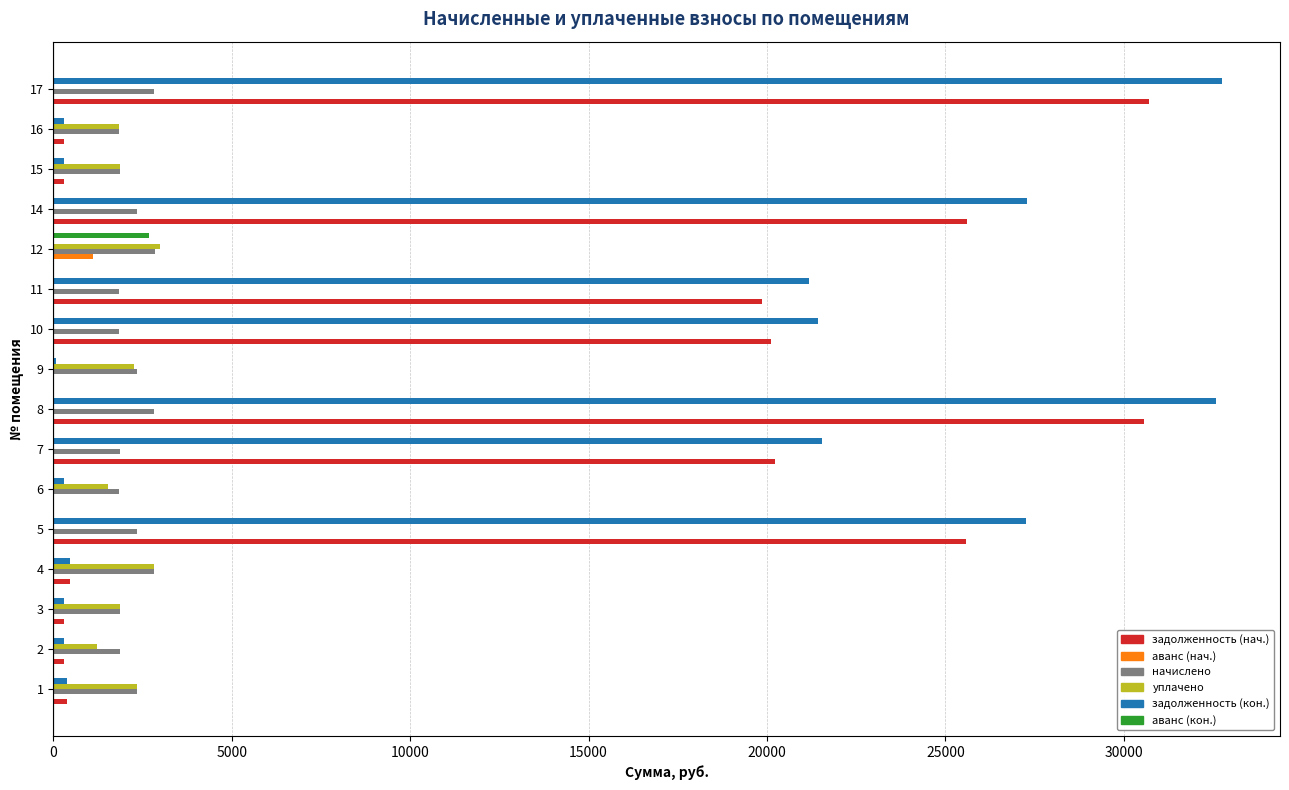

How many data points does each series have?

16